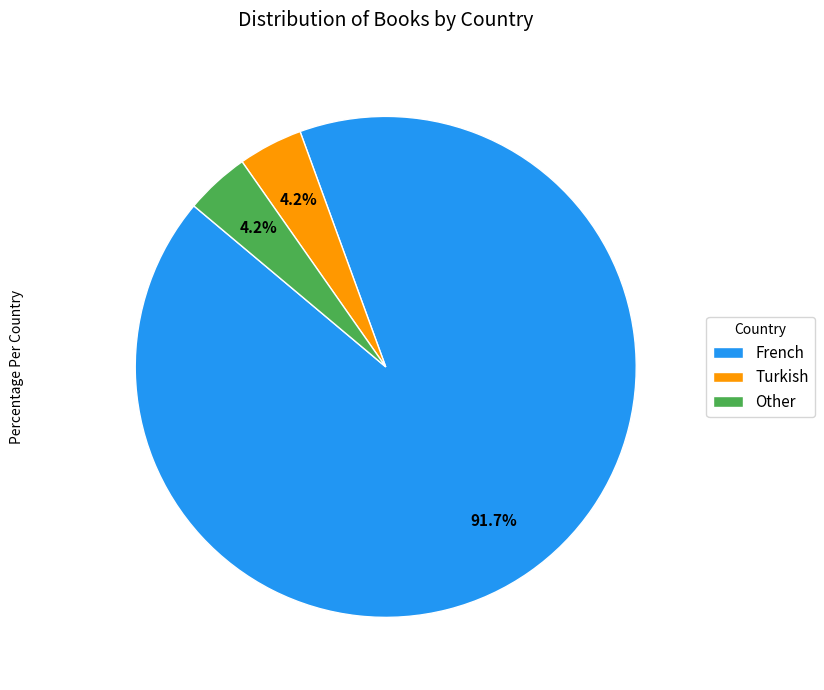

What is the largest slice in the pie chart?

French